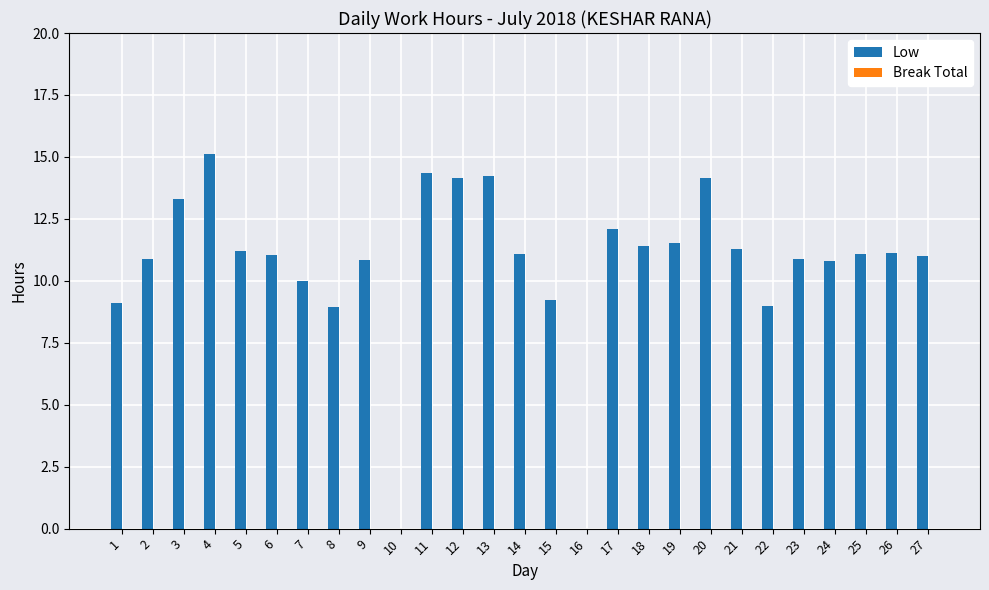

What value does the data have at 20?

14.1